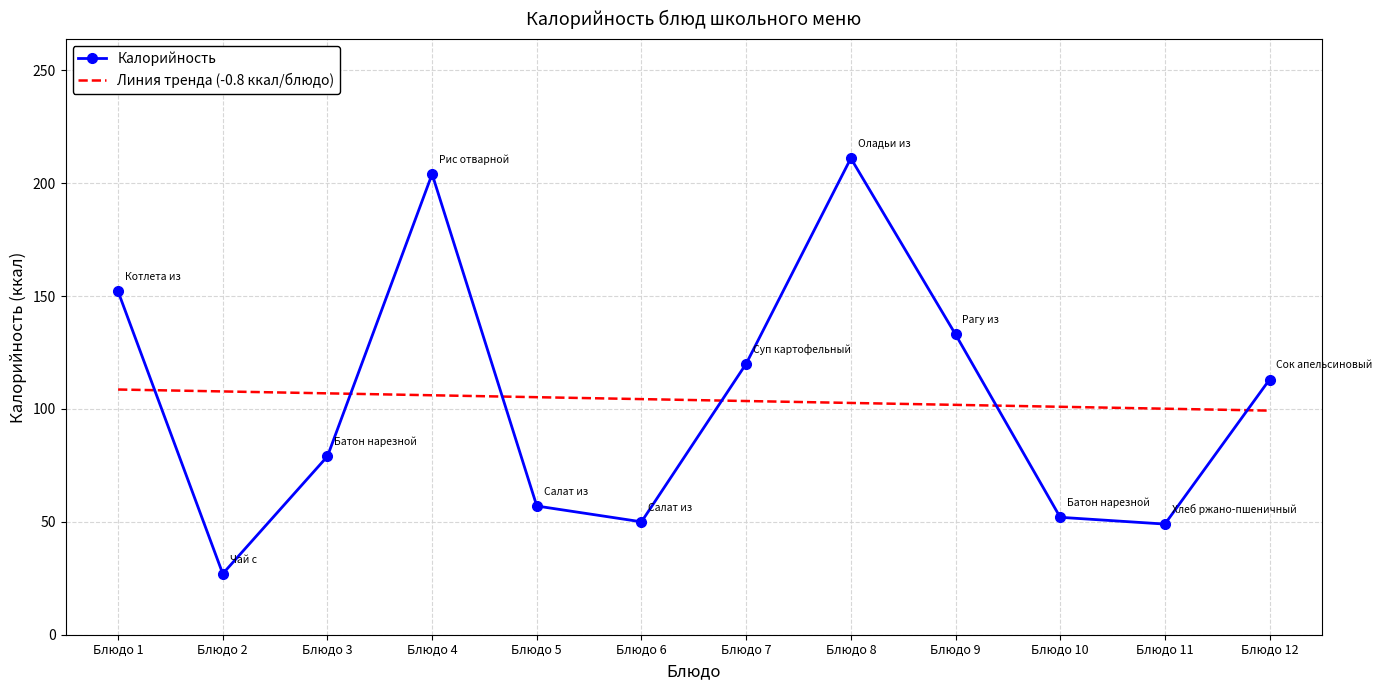

How many distinct data groups are displayed?

2